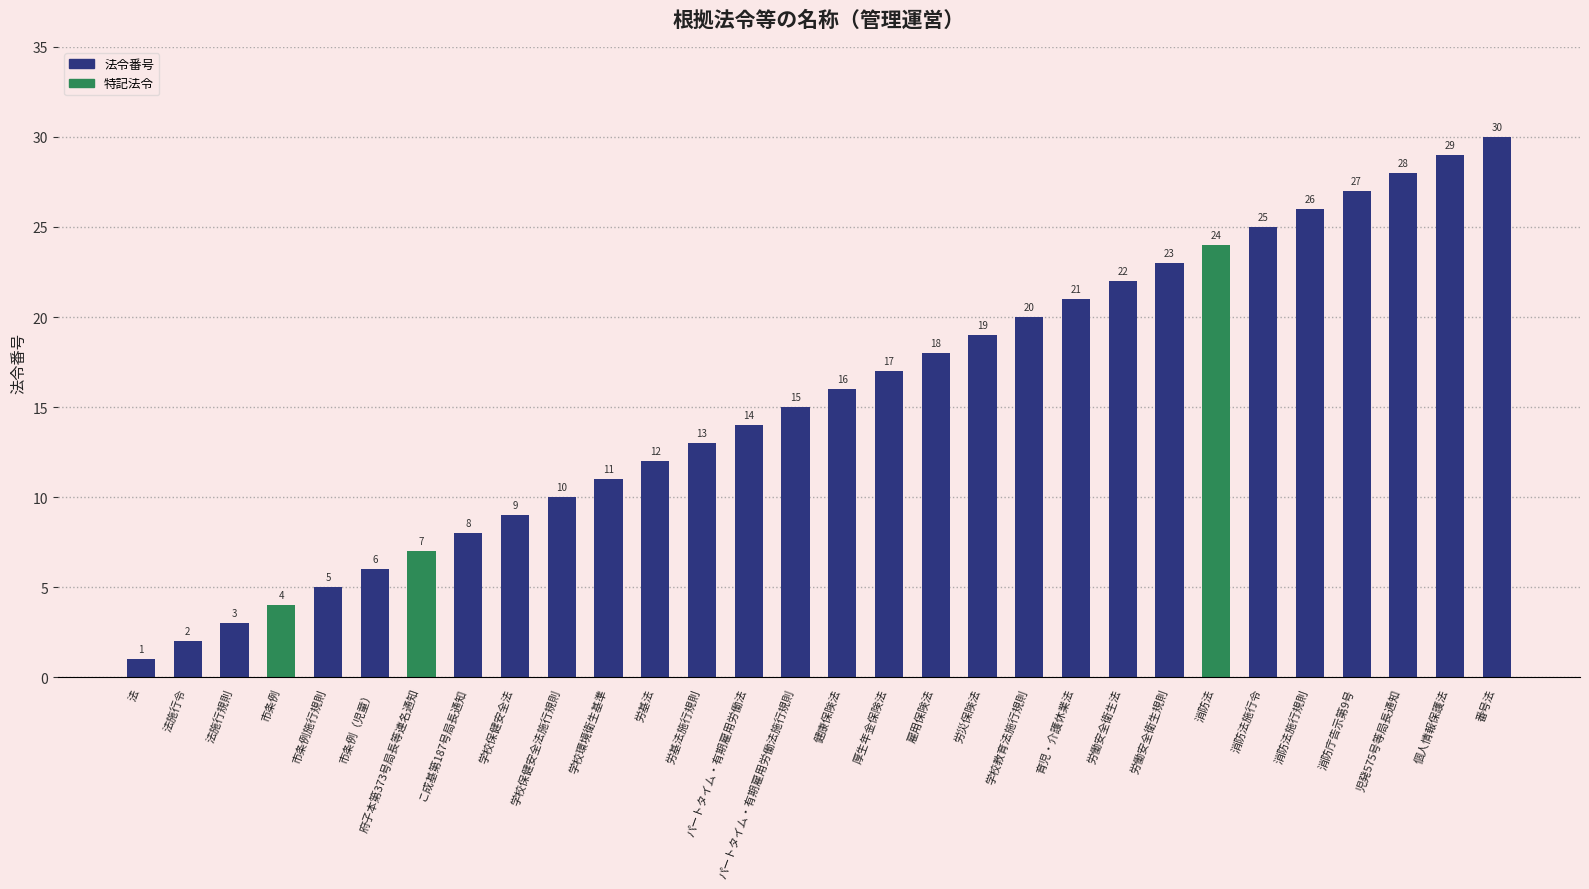

Reading left to right, list all the values displayed in this chart.

法=1	法施行令=2	法施行規則=3	市条例=4	市条例施行規則=5	市条例（児童）=6	府子本第373号局長等連名通知=7	こ成基第187号局長通知=8	学校保健安全法=9	学校保健安全法施行規則=10	学校環境衛生基準=11	労基法=12	労基法施行規則=13	パートタイム・有期雇用労働法=14	パートタイム・有期雇用労働法施行規則=15	健康保険法=16	厚生年金保険法=17	雇用保険法=18	労災保険法=19	学校教育法施行規則=20	育児・介護休業法=21	労働安全衛生法=22	労働安全衛生規則=23	消防法=24	消防法施行令=25	消防法施行規則=26	消防庁告示第9号=27	児発575号等局長通知=28	個人情報保護法=29	番号法=30